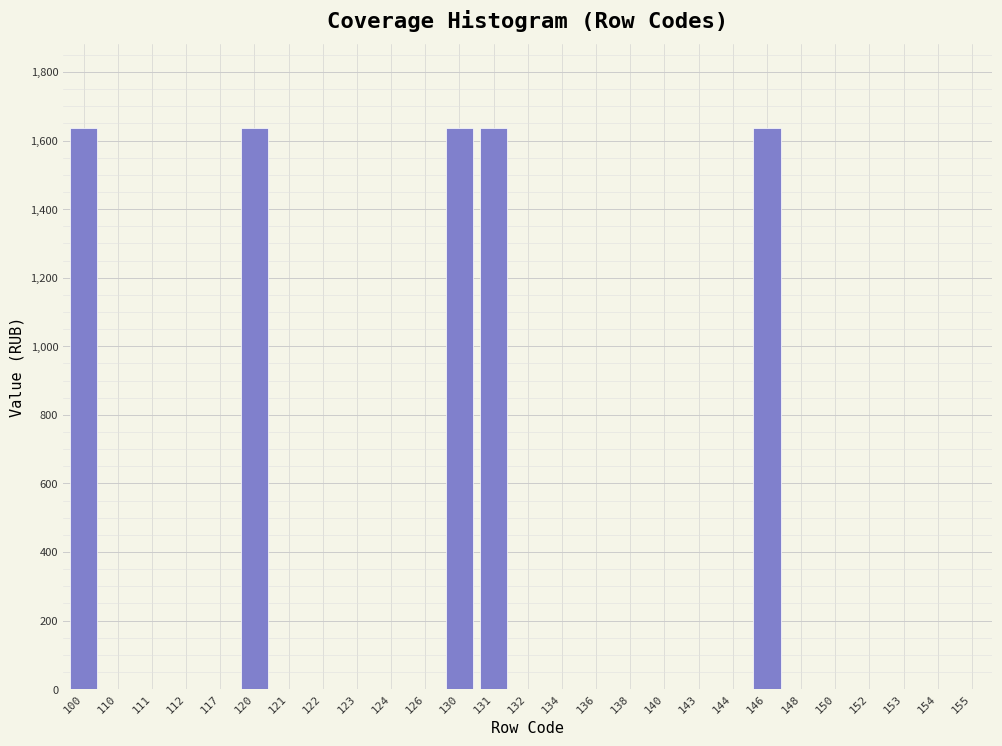

Reading left to right, list all the values displayed in this chart.

100=1635.6	110=0.0	111=0.0	112=0.0	117=0.0	120=1635.6	121=0.0	122=0.0	123=0.0	124=0.0	126=0.0	130=1635.6	131=1635.6	132=0.0	134=0.0	136=0.0	138=0.0	140=0.0	143=0.0	144=0.0	146=1635.6	148=0.0	150=0.0	152=0.0	153=0.0	154=0.0	155=0.0